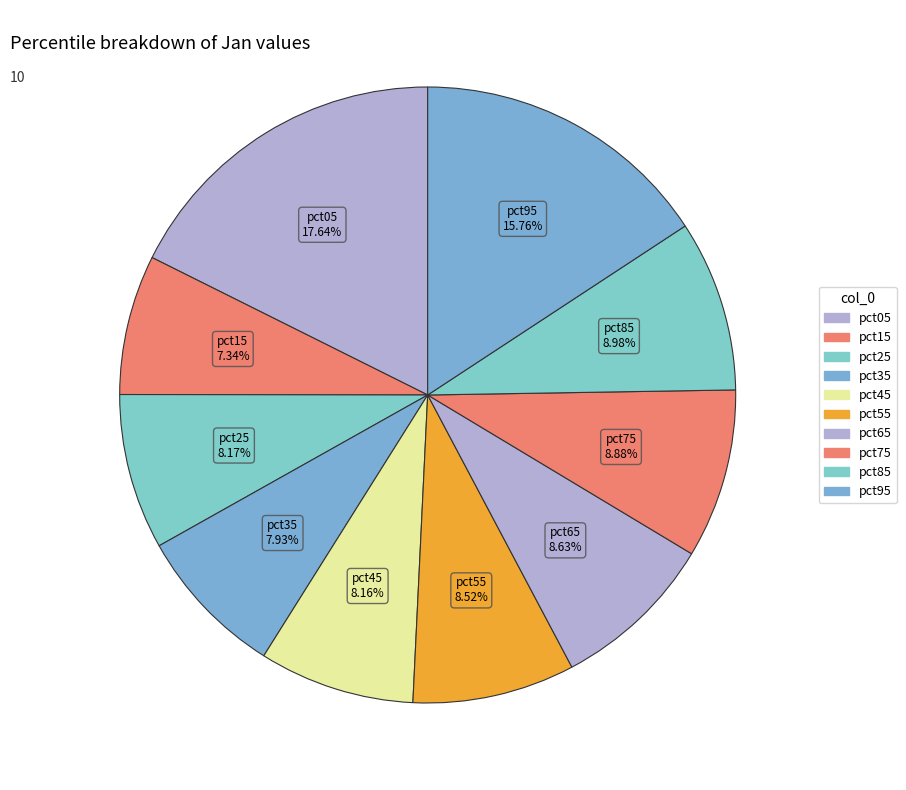

Is it true that pct85 is 9% of the pie?

True